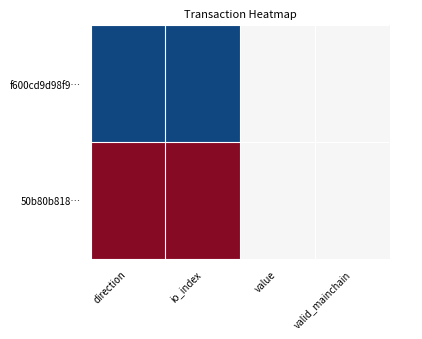

What is the maximum value shown in the chart?

1